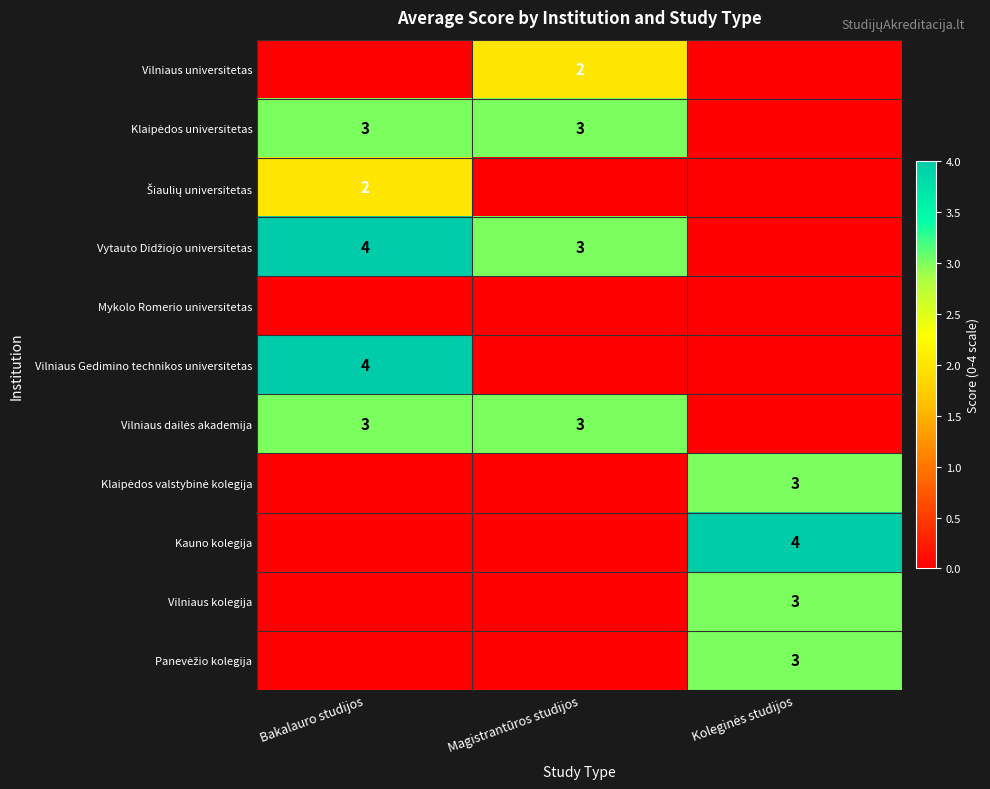

Is the value of Šiaulių universitetas at Magistrantūros studijos greater than the value of Vilniaus universitetas at Koleginės studijos?

No